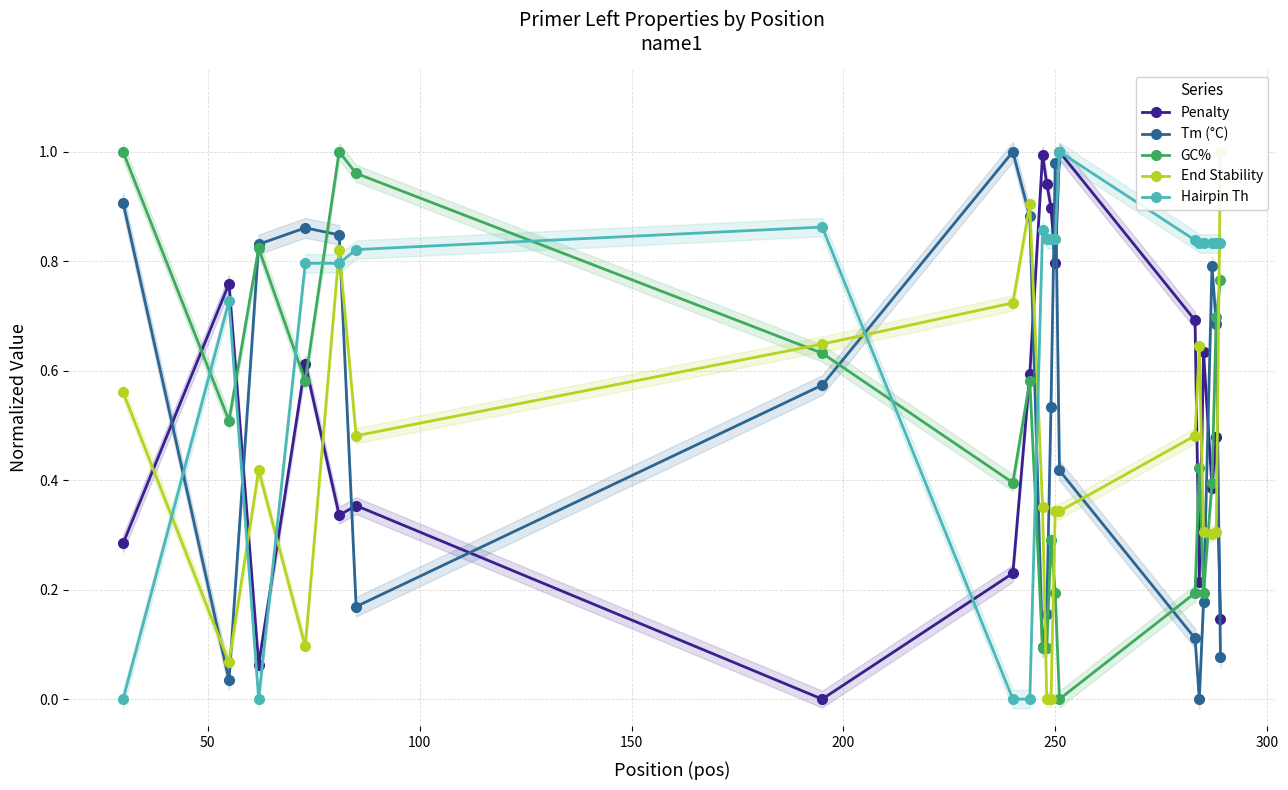

True or false: GC% and Tm (°C) intersect in this chart.

True